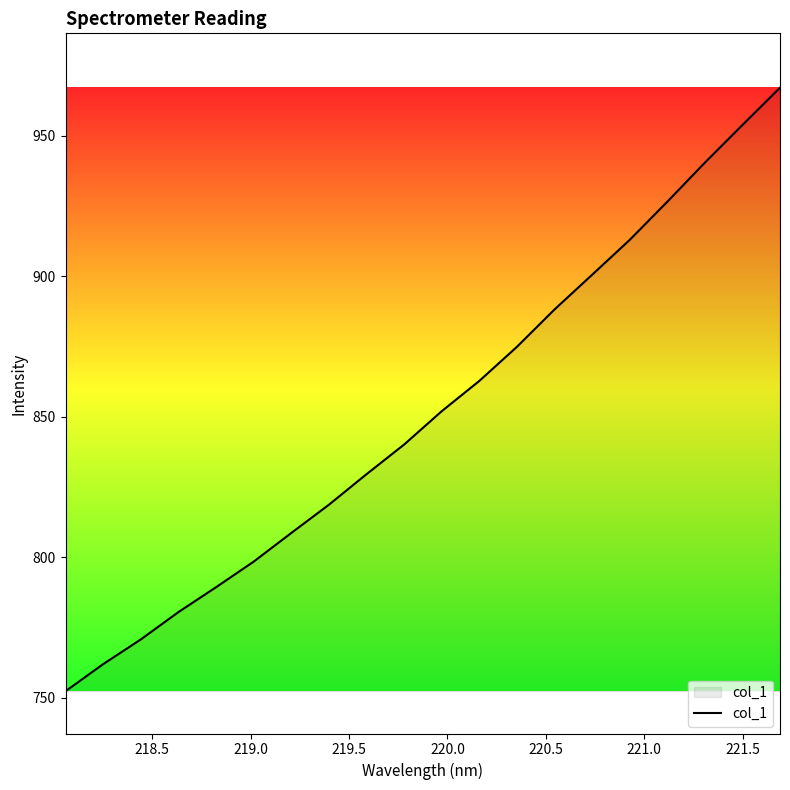

What is the maximum value shown in the chart?

967.0